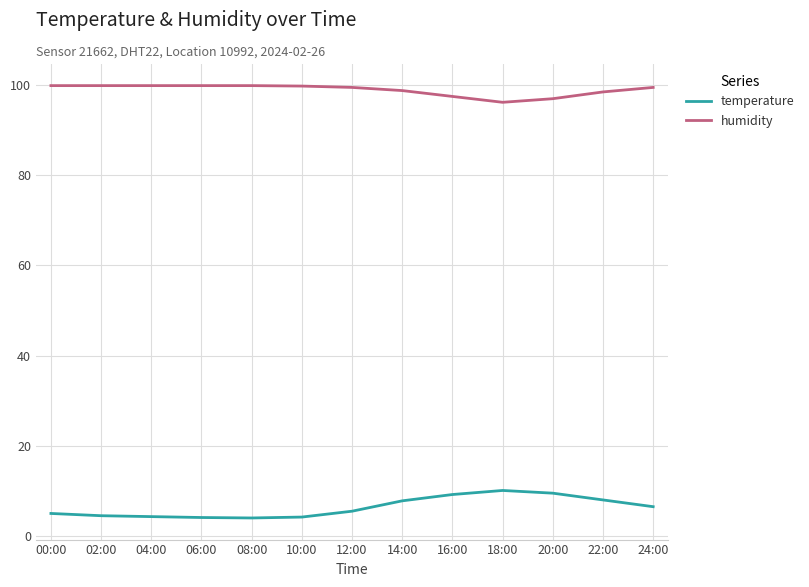

What position from the left is 24:00?

13